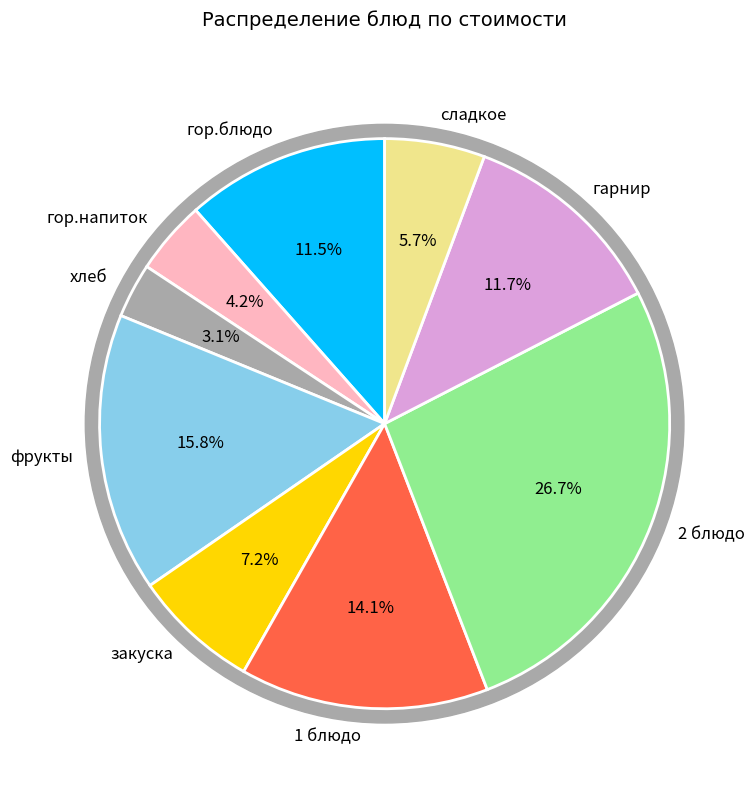

To the nearest percent, what is the combined percentage of 1 блюдо and хлеб?

17%